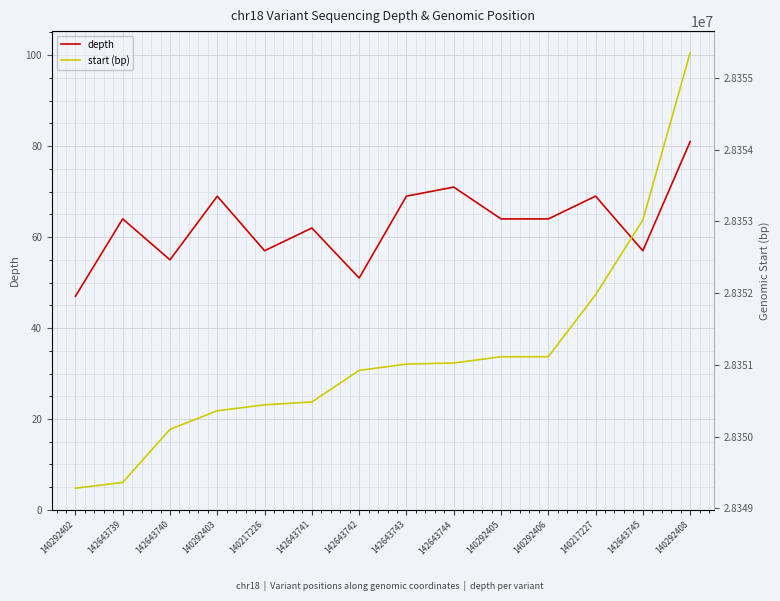

At 140292402, list the series in order from smallest to largest.

depth, start (bp)